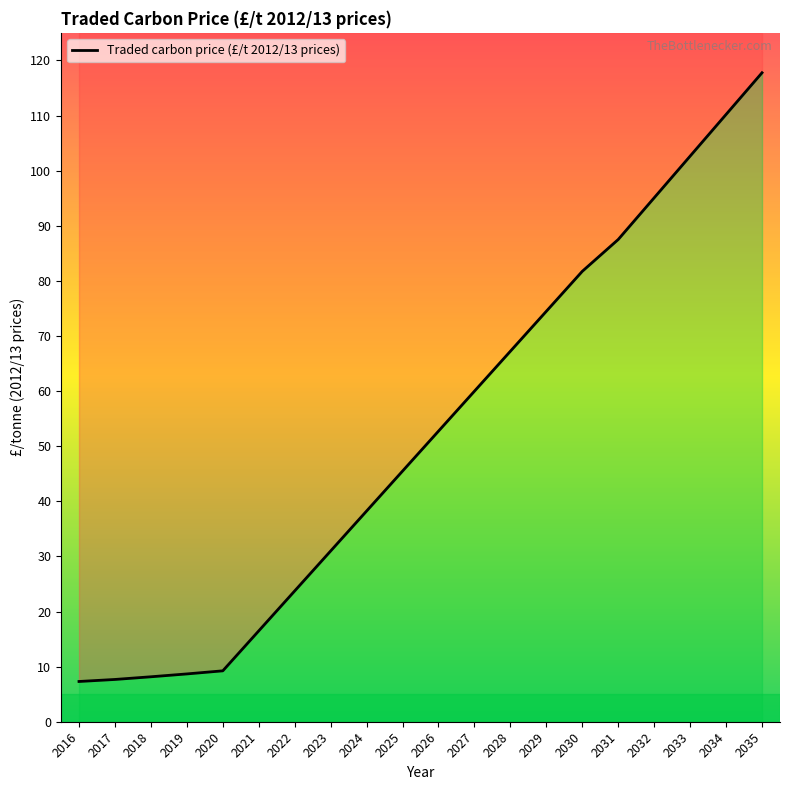

List the labels in order of value, smallest first.

2016, 2017, 2018, 2019, 2020, 2021, 2022, 2023, 2024, 2025, 2026, 2027, 2028, 2029, 2030, 2031, 2032, 2033, 2034, 2035